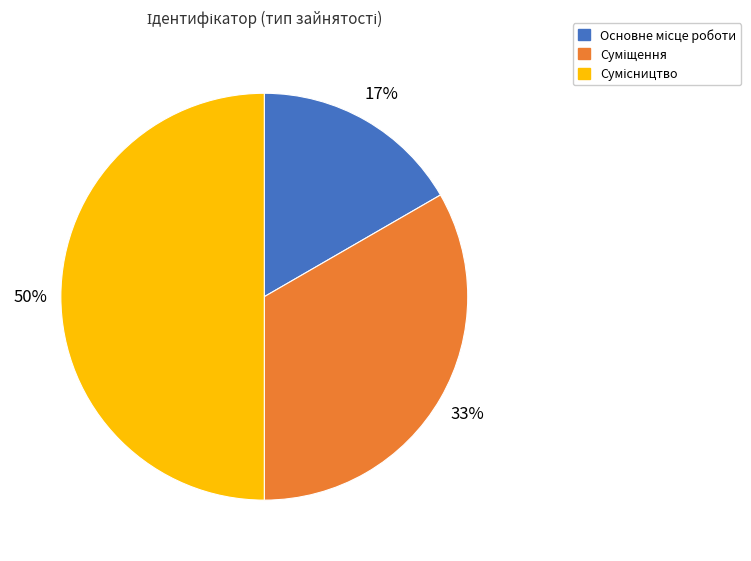

To the nearest percent, what is the difference between the largest and smallest slice percentages?

33%